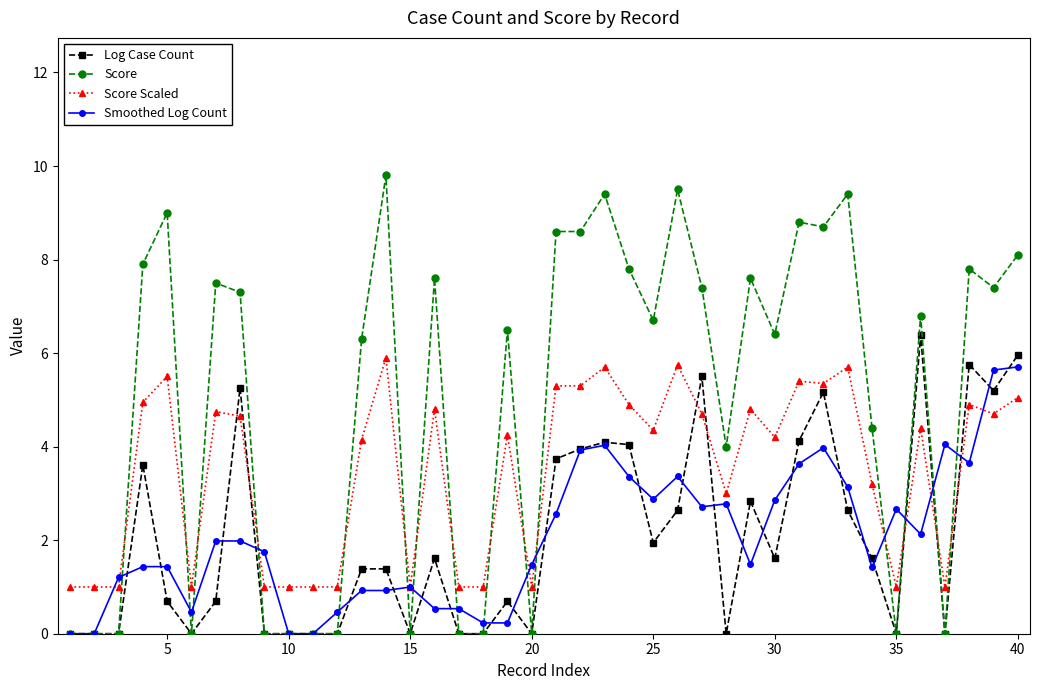

Which series has the largest total across all categories?

Score